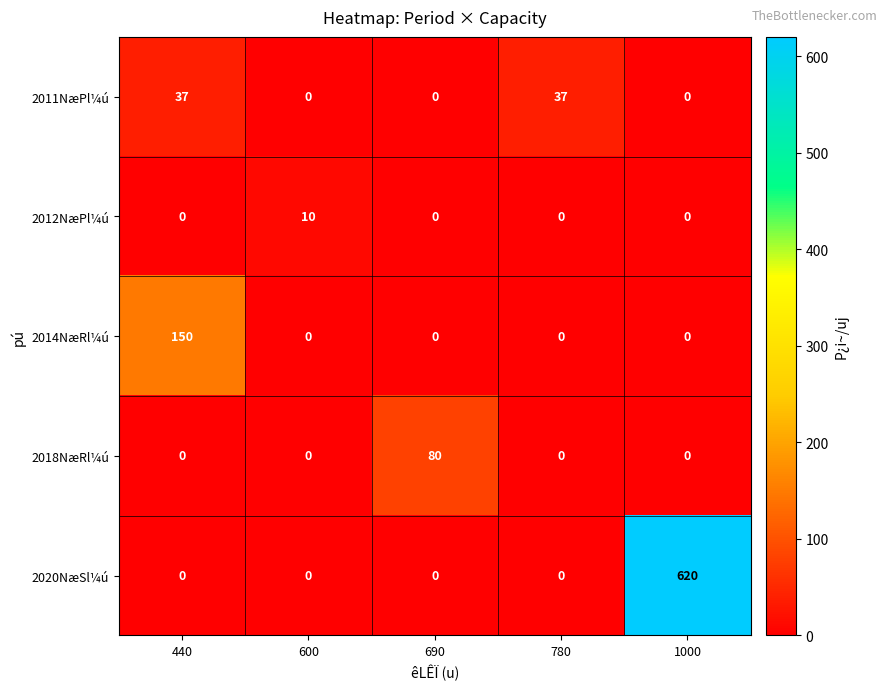

Rank the series by their maximum value, from lowest to highest.

2012NæPl¼ú, 2011NæPl¼ú, 2018NæRl¼ú, 2014NæRl¼ú, 2020NæSl¼ú